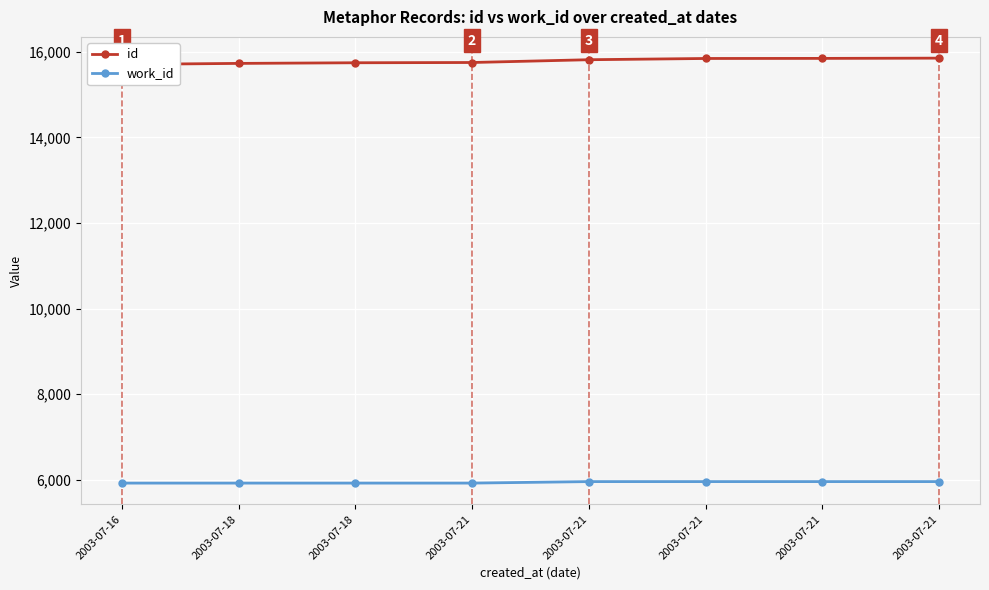

List the labels in order of work_id value, largest first.

2003-07-21, 2003-07-21, 2003-07-21, 2003-07-21, 2003-07-16, 2003-07-18, 2003-07-18, 2003-07-21